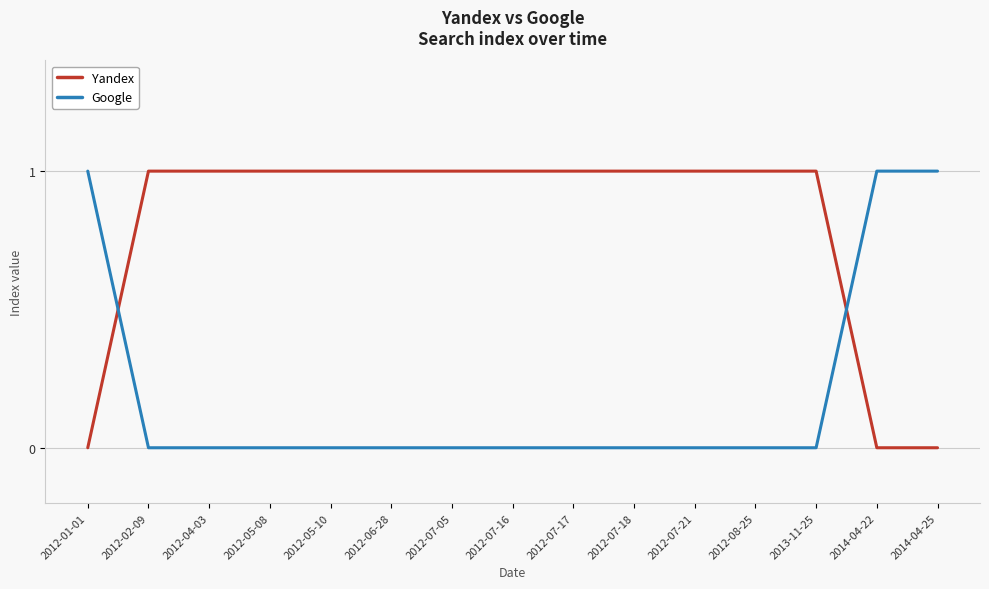

What is the maximum value shown in the chart?

1